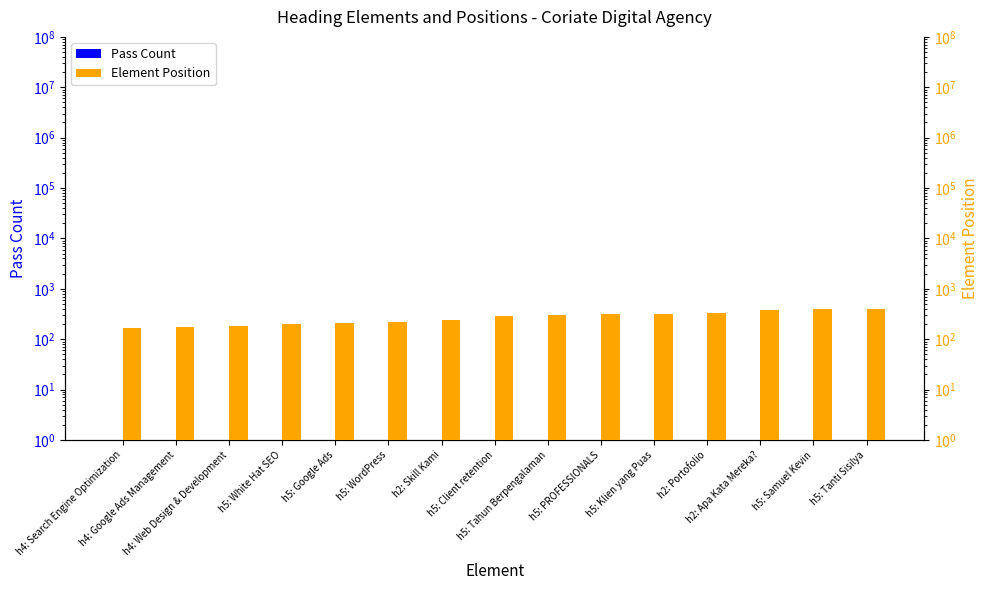

Which series has the largest total across all categories?

Element Position